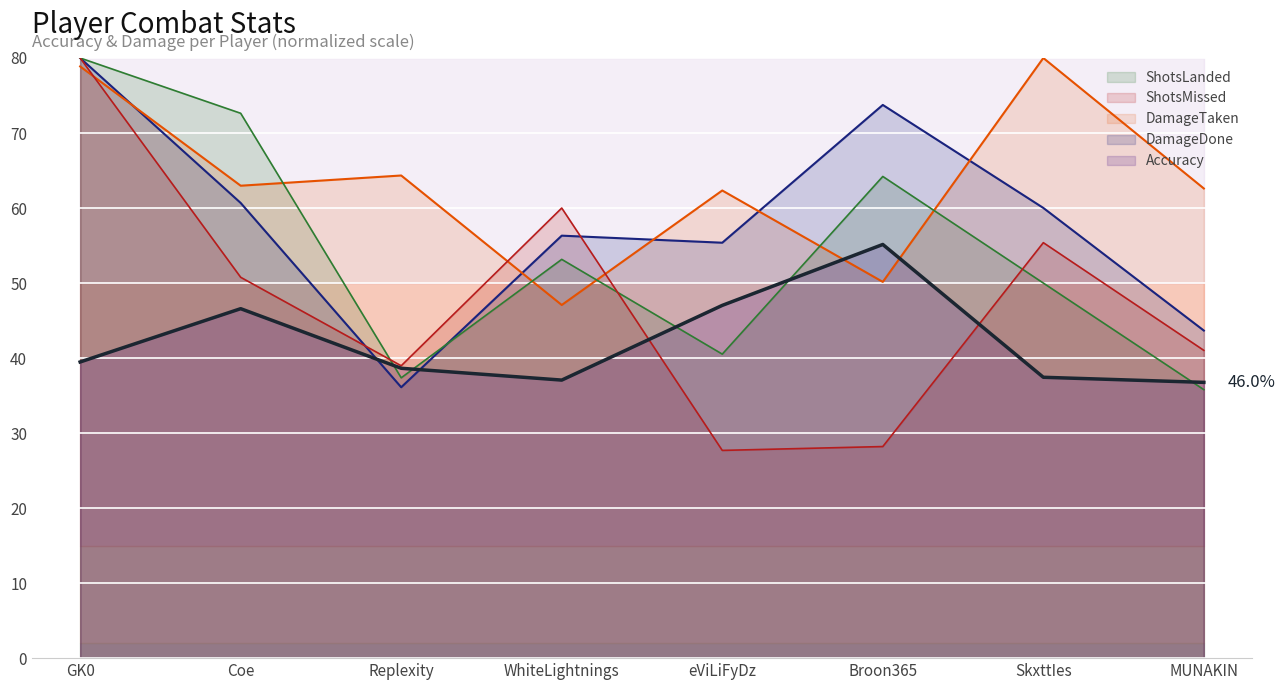

Which label corresponds to the largest value in the chart?

Broon365